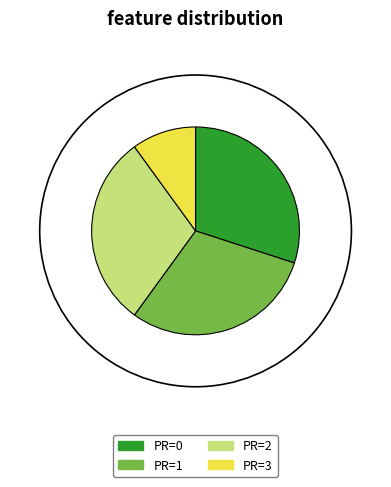

What percentage is NOT represented by PR=0?

70.0%